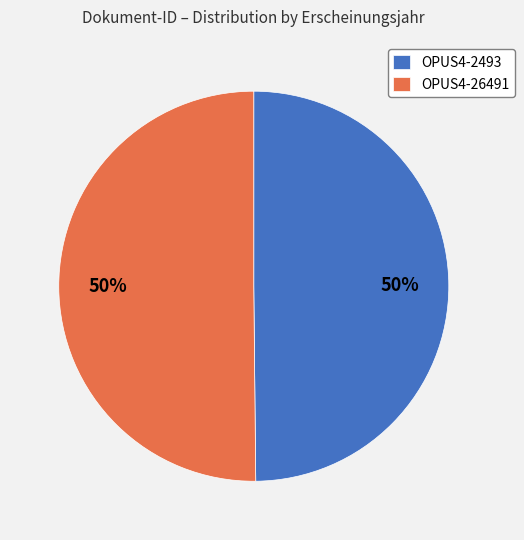

What percentage is the OPUS4-2493 slice, to the nearest percent?

50%